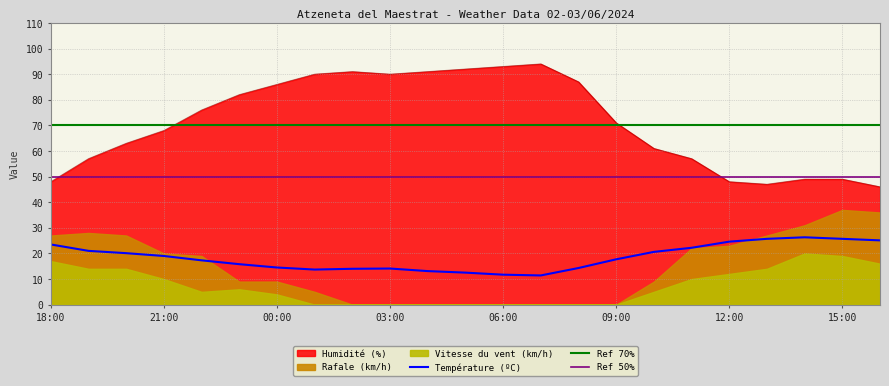

Which category has the highest value in the Humidité (%) series?

07:00